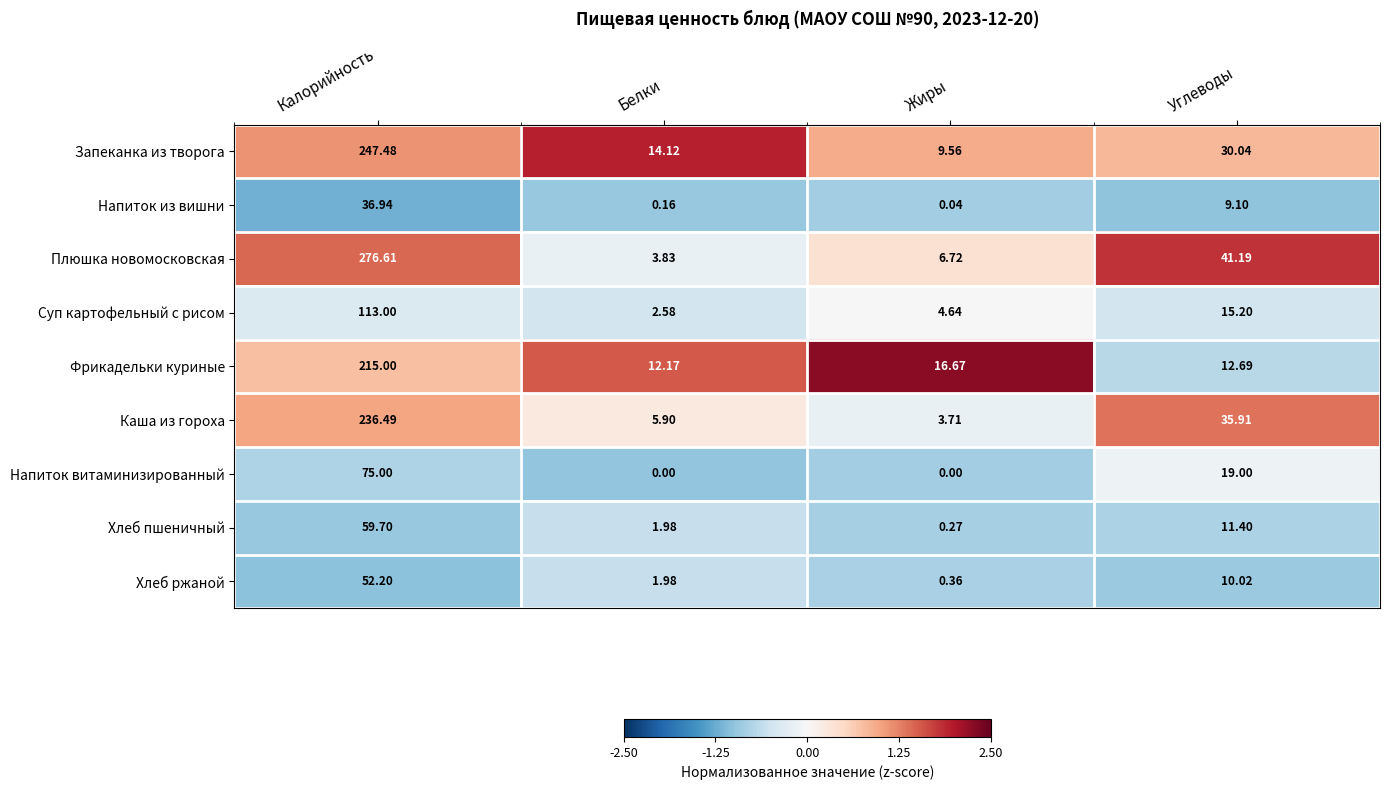

Which label corresponds to the largest value in the chart?

Калорийность